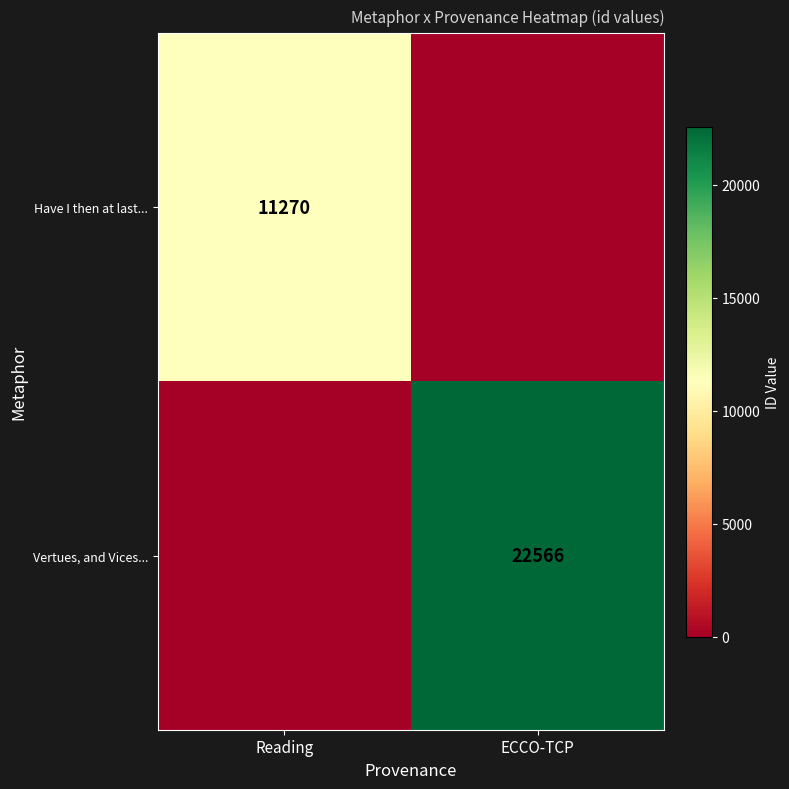

Is the value of Vertues, and Vices... at ECCO-TCP greater than the value of Have I then at last... at Reading?

Yes